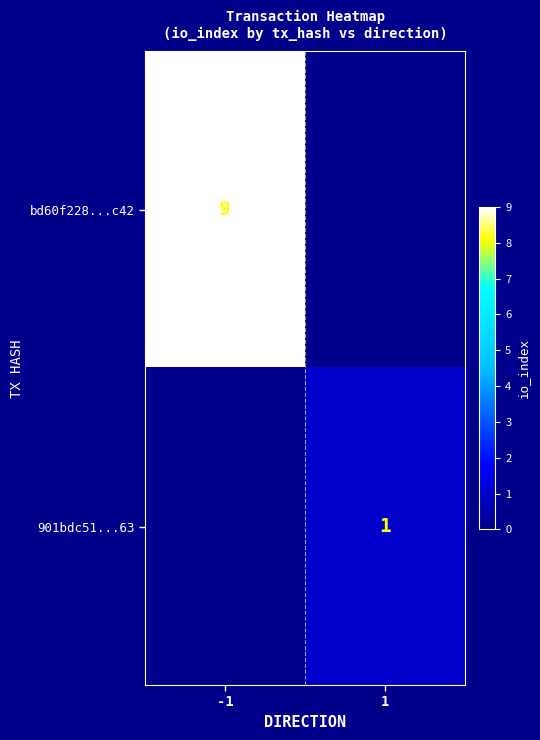

Is it true that 901bdc51...63 equals 1 at 1?

True